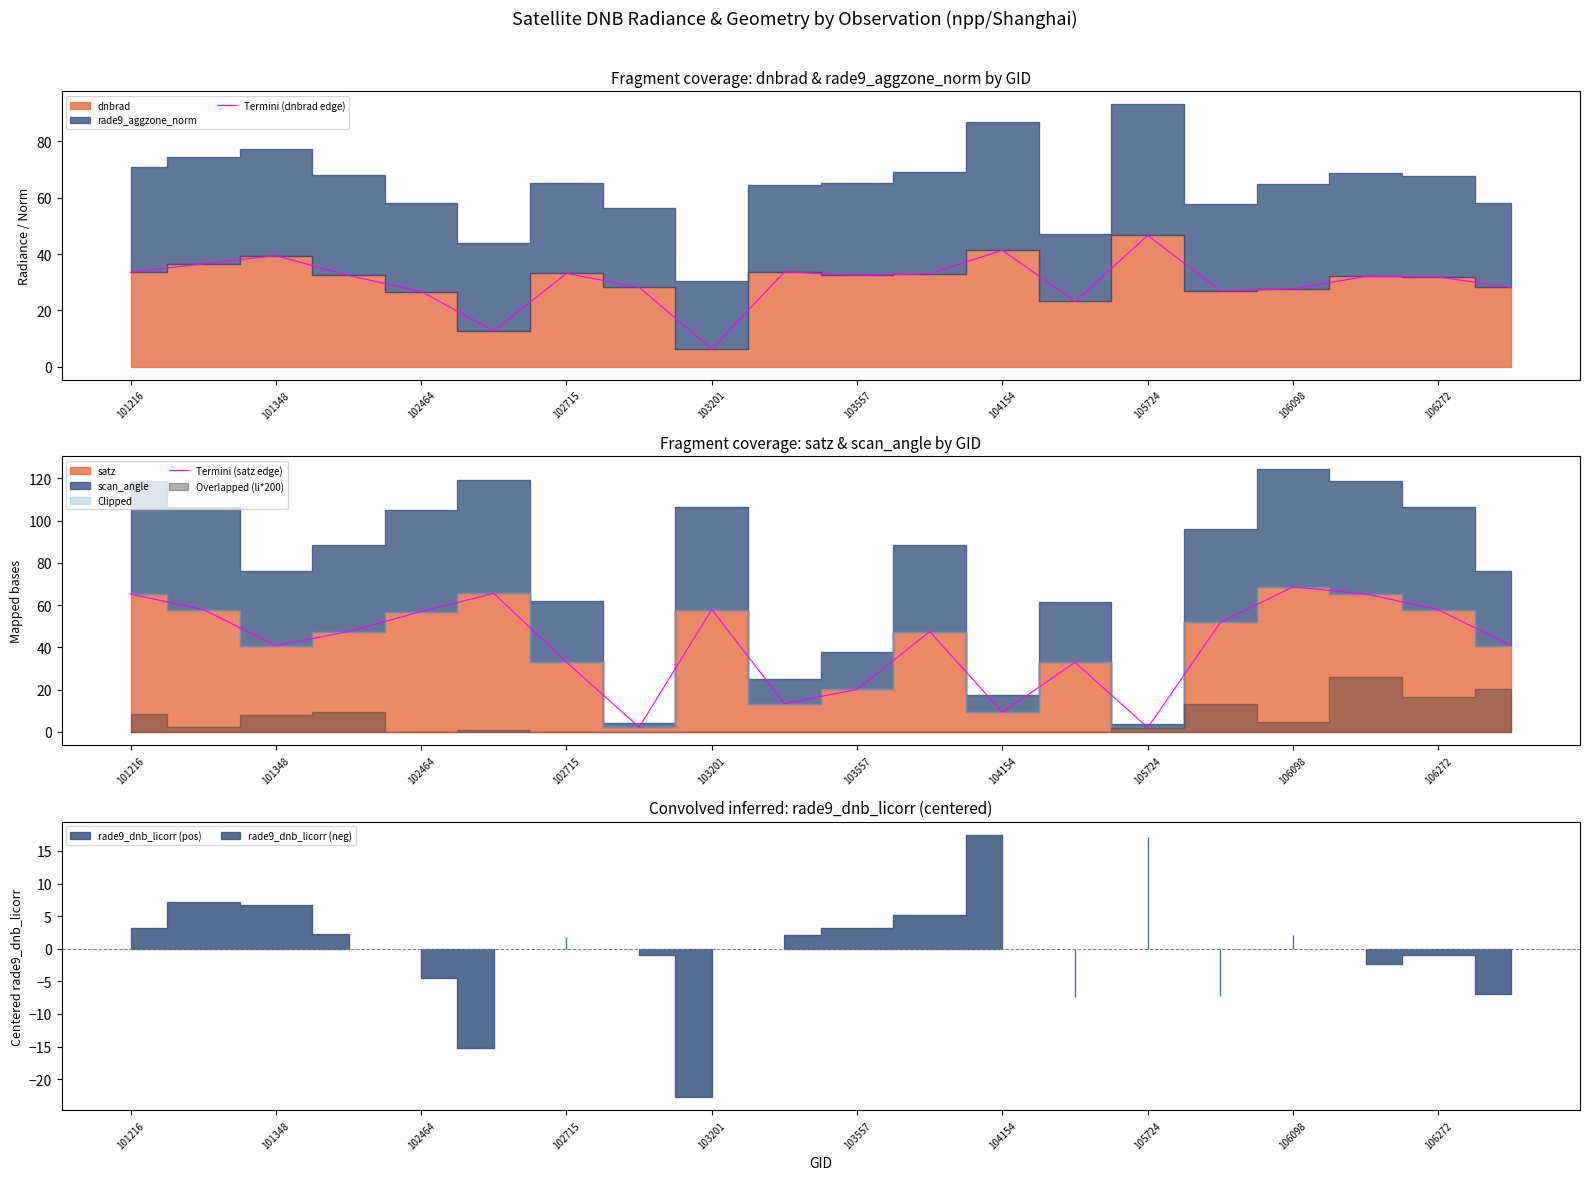

At which label does Termini (dnbrad edge) reach its minimum?

103201